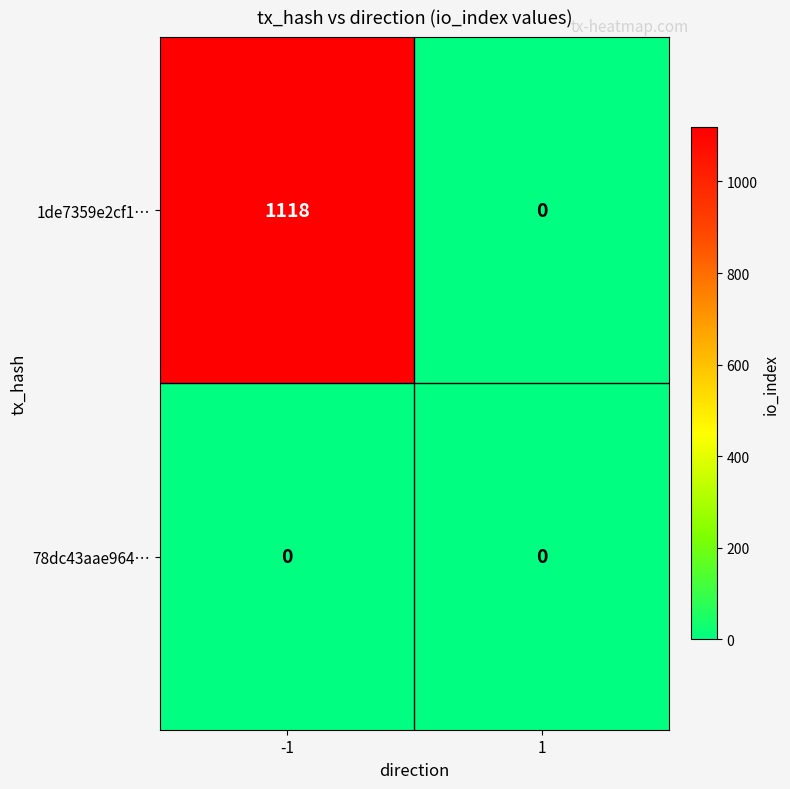

Count the number of data series in this chart.

2